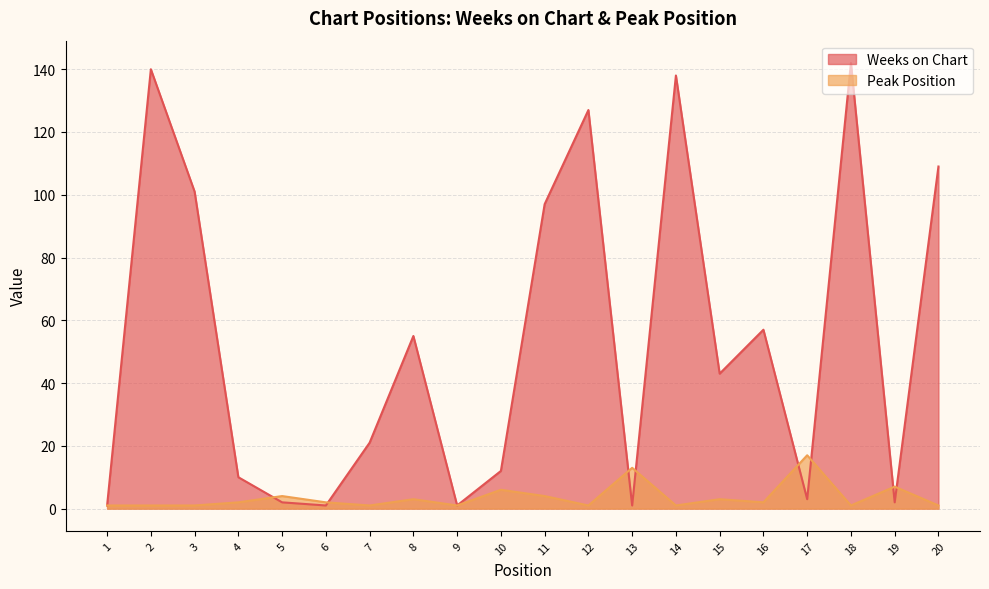

Rank the series at 13 from highest to lowest value.

Peak Position, Weeks on Chart